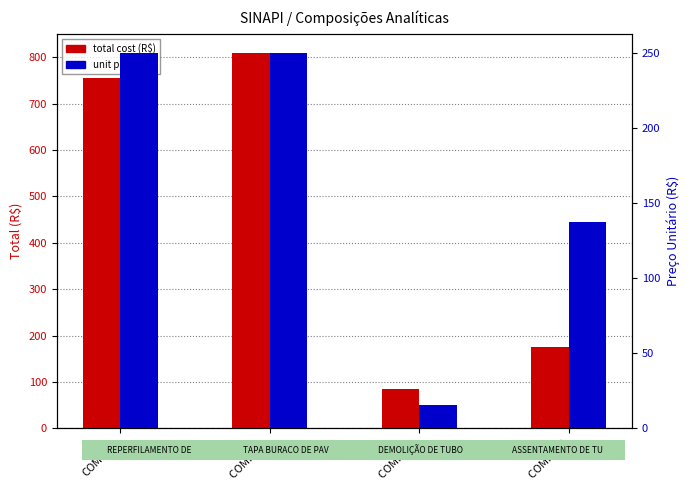

Which label corresponds to the smallest value in the chart?

COMP. 04